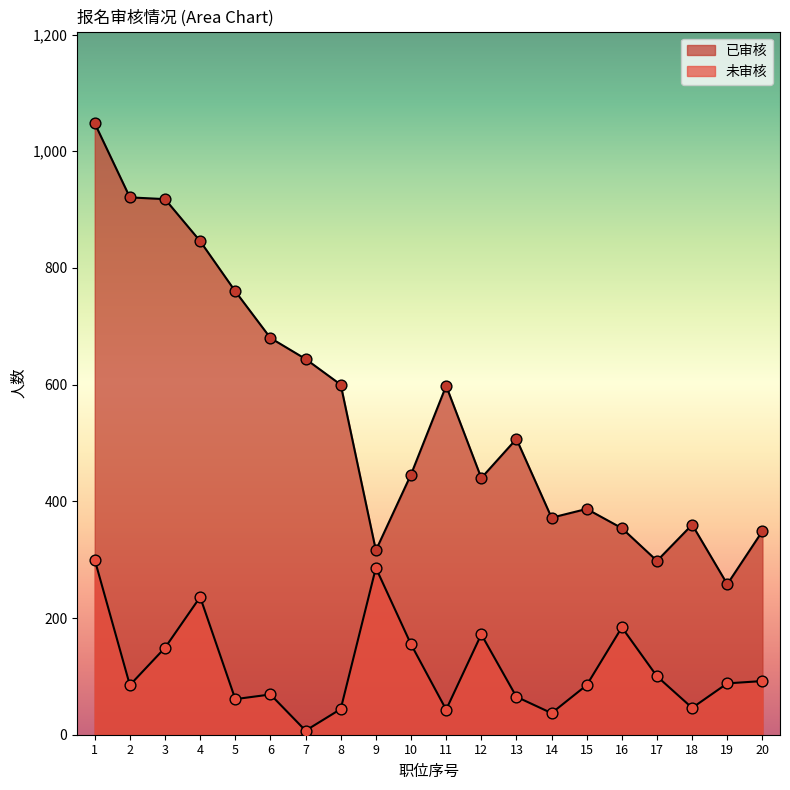

What is the total value across all series at 10?

601